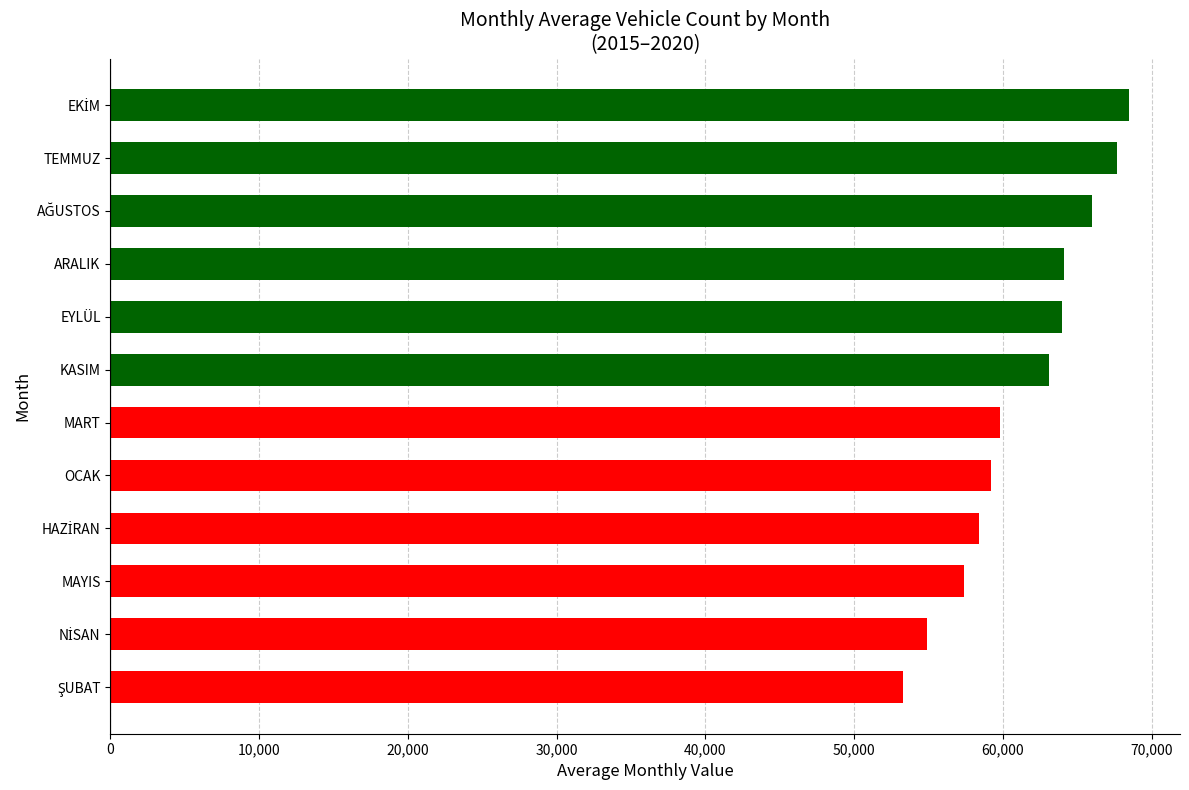

How many data points does each series have?

12